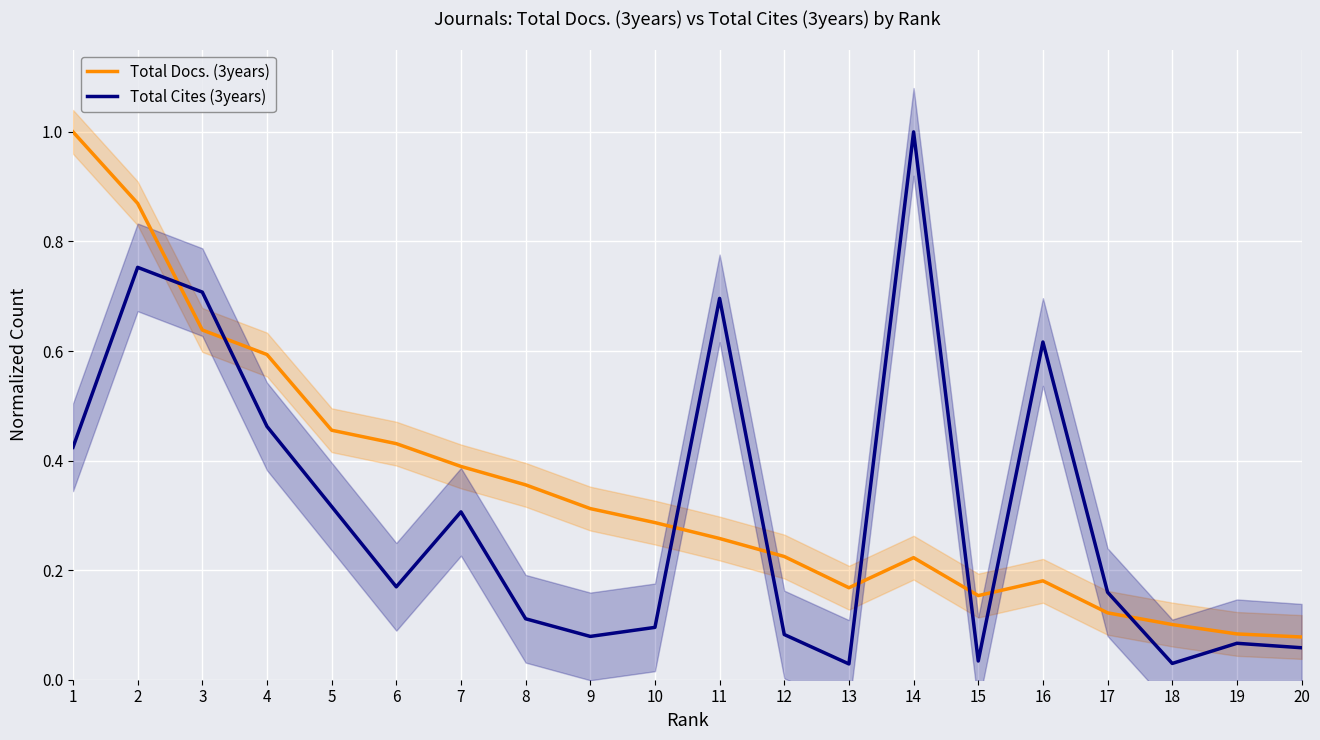

At how many categories does at least one series exceed 0?

20